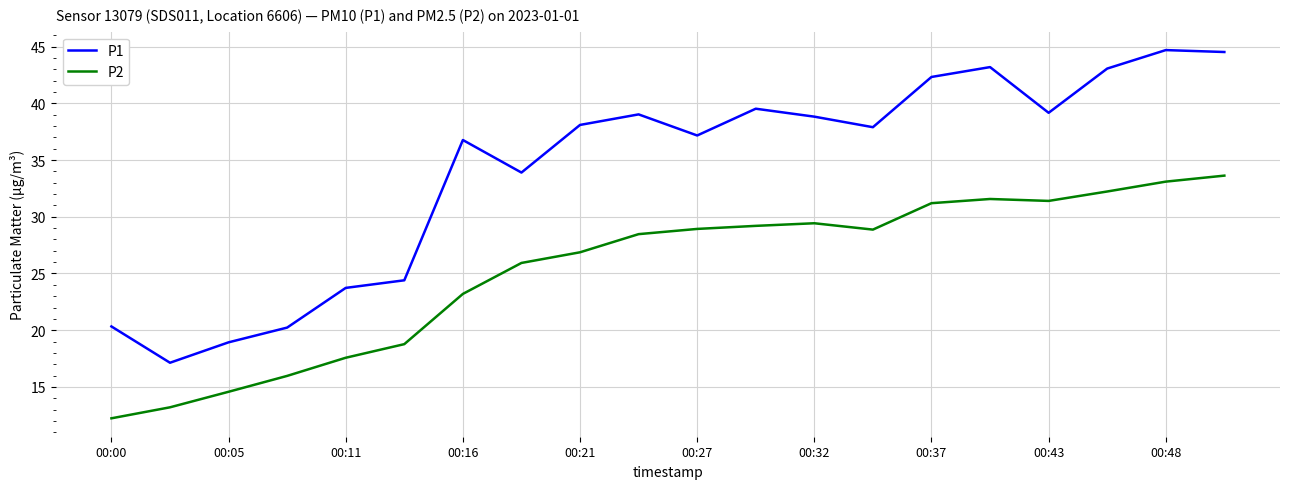

What is the highest value of the P2 series?

33.6